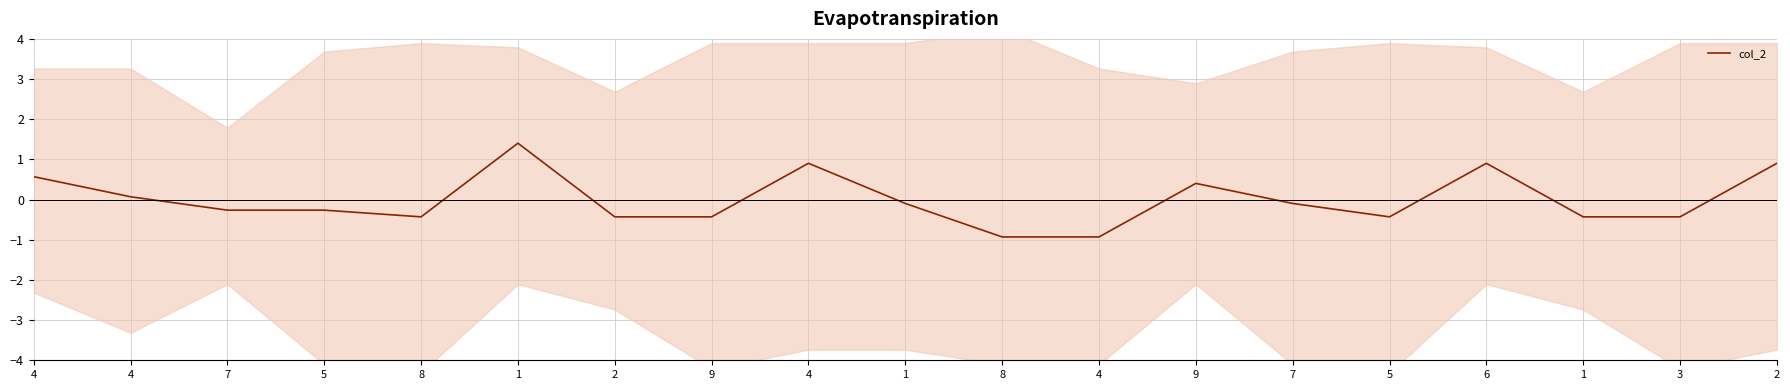

What is the minimum value shown in the chart?

-0.9